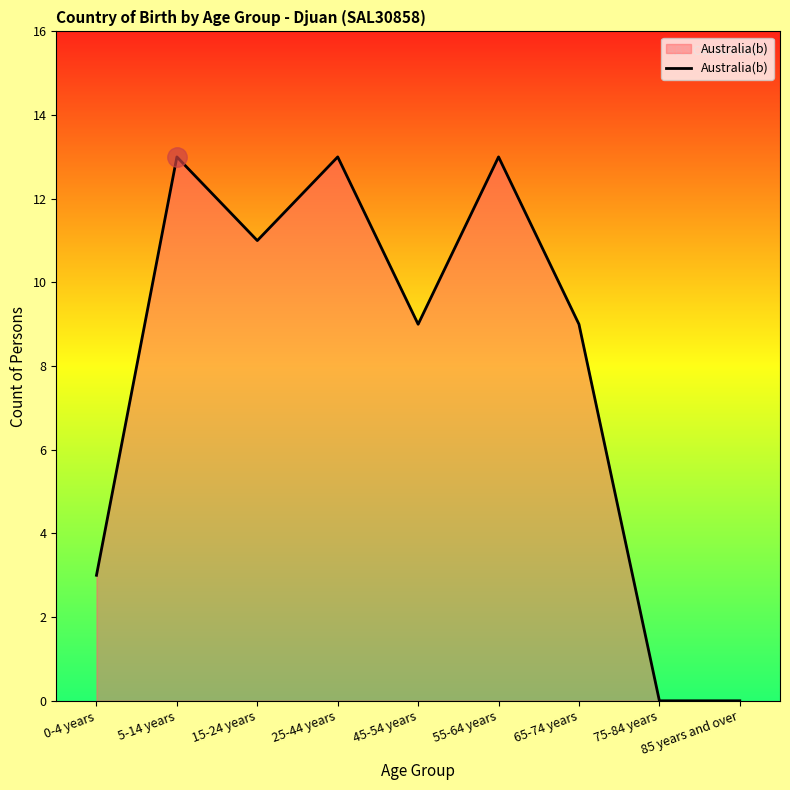

Reading left to right, transcribe all the data shown in this chart.

0-4 years=3	5-14 years=13	15-24 years=11	25-44 years=13	45-54 years=9	55-64 years=13	65-74 years=9	75-84 years=0	85 years and over=0